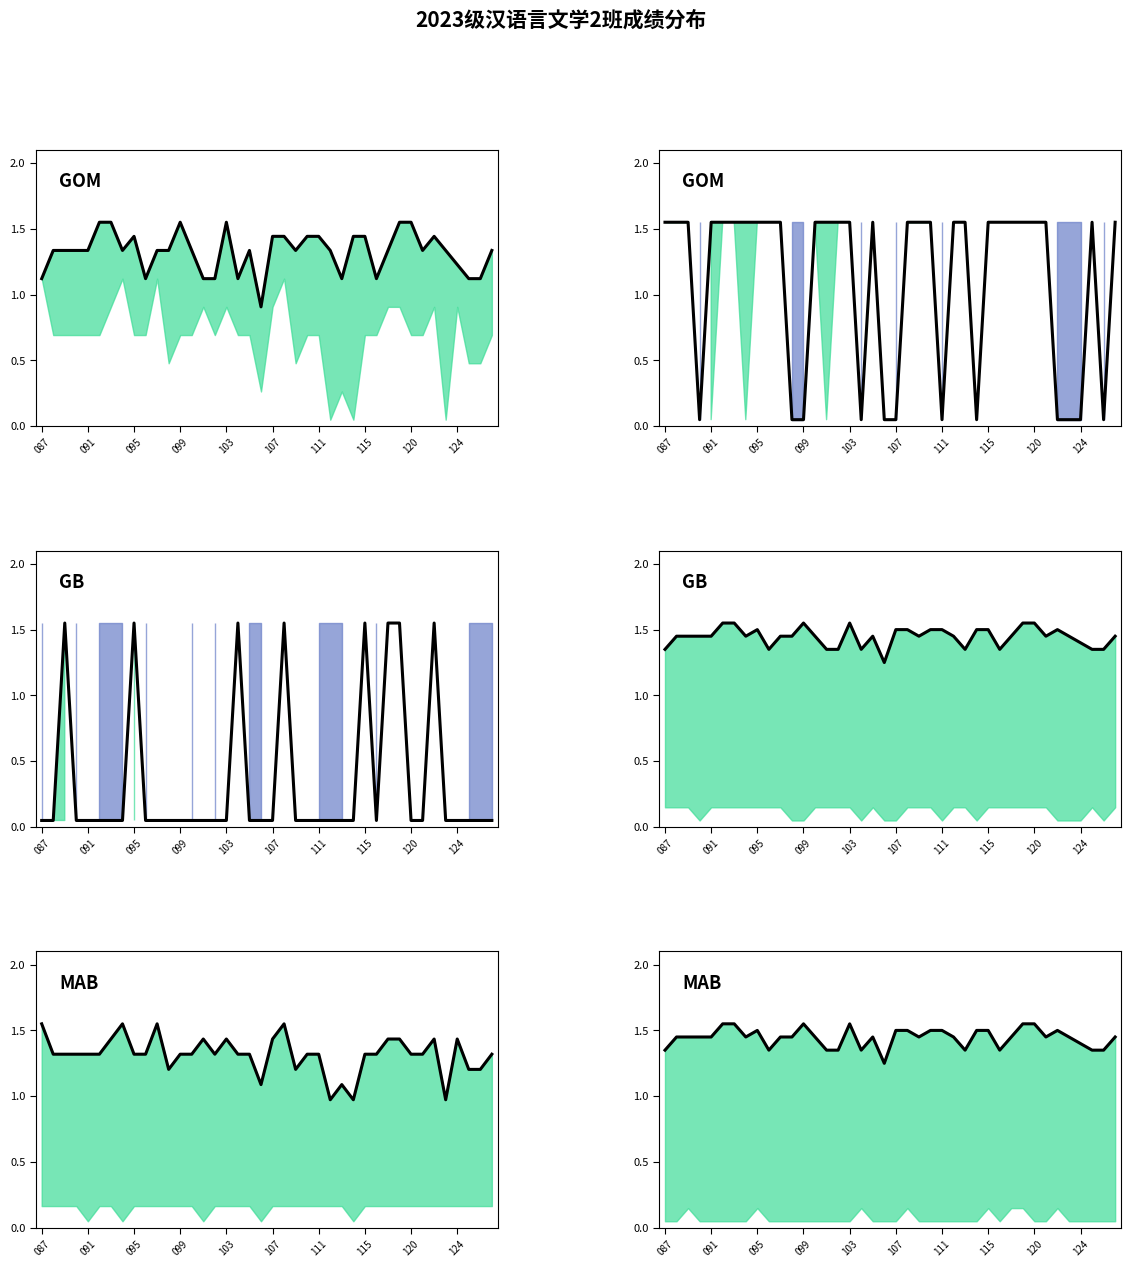

True or false: 四.1(15分) has a value of 2.1 at 095.

False